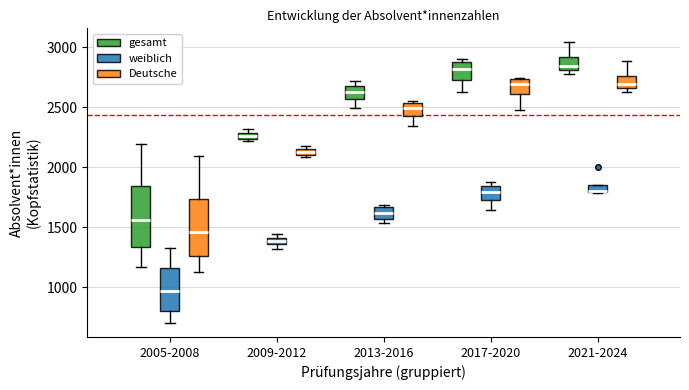

Where is the upper edge of the box for 2021-2024 (gesamt) on the y-axis? The values are not printed on the chart, so give them approximately, as read against the axis.

2900